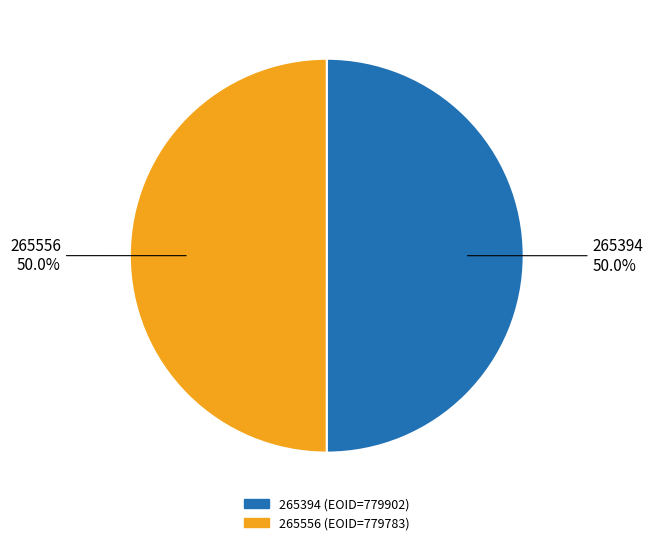

Combined, what portion of the pie is 265556 and 265394?

100.0%